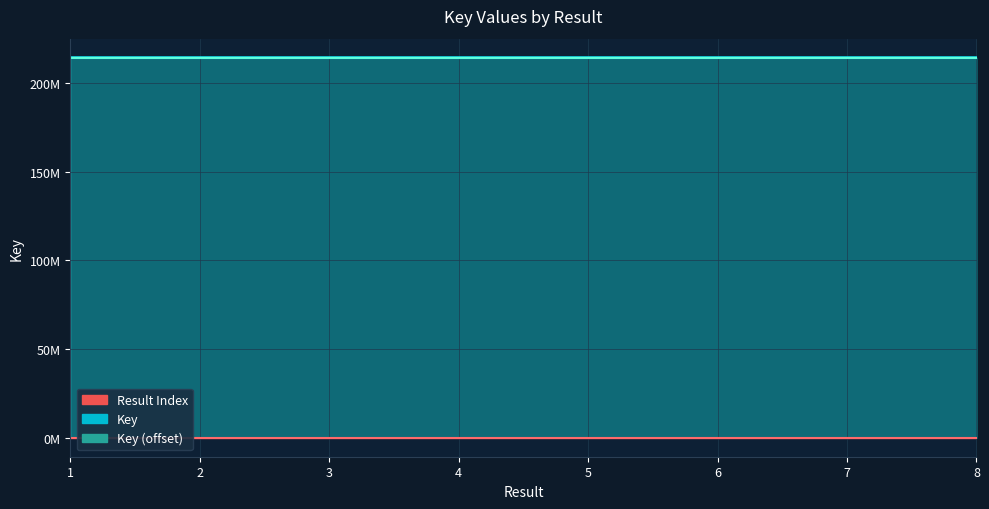

What is the value of the 5th point from the left?

214248555